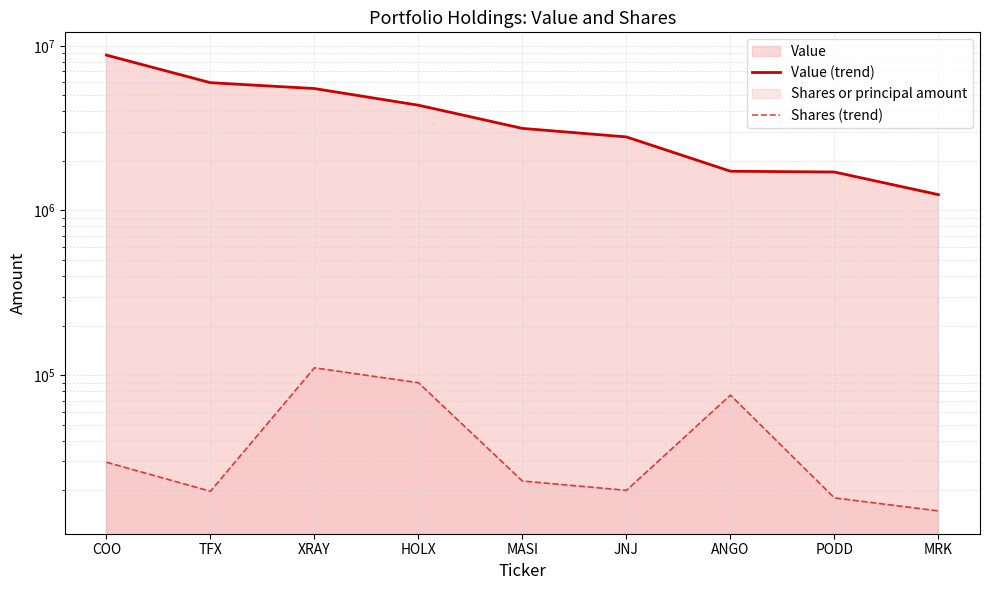

List the series in order of their overall mean, highest first.

Value (trend), Shares (trend)